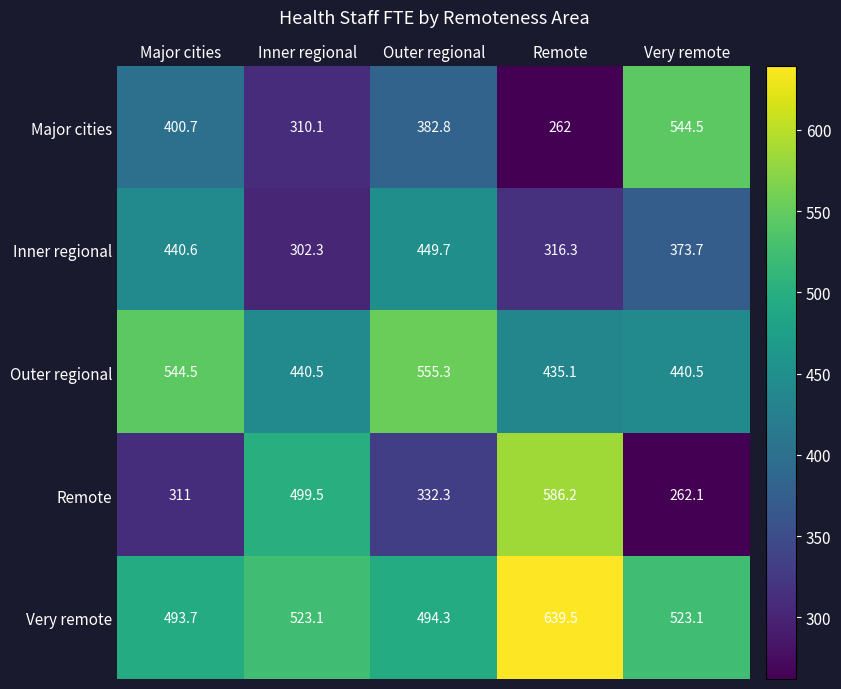

At how many categories does at least one series exceed 606?

1